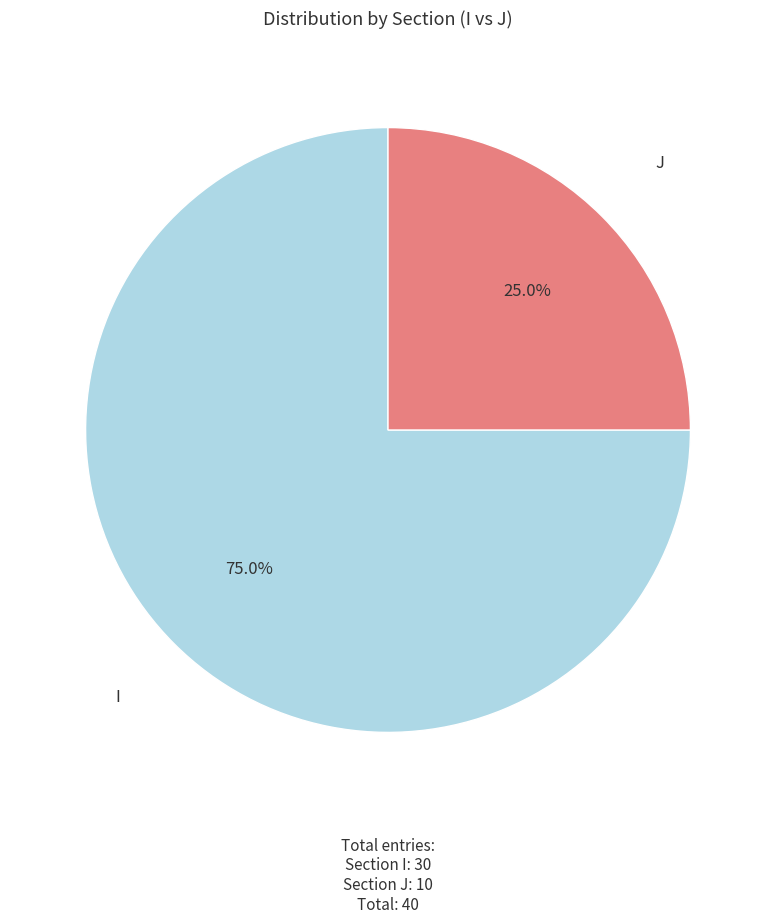

Does any single category account for the majority?

Yes